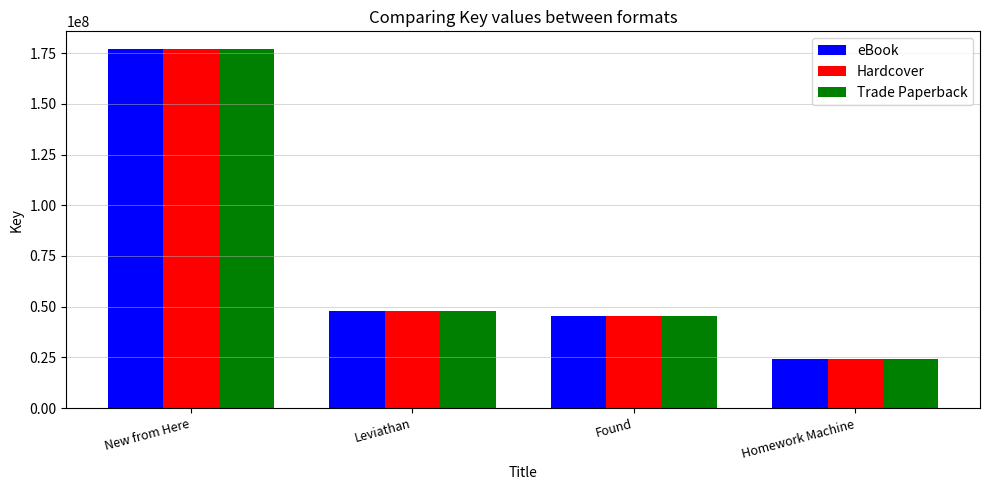

What is the sum of the Hardcover values at New from Here and Homework Machine?

200938142